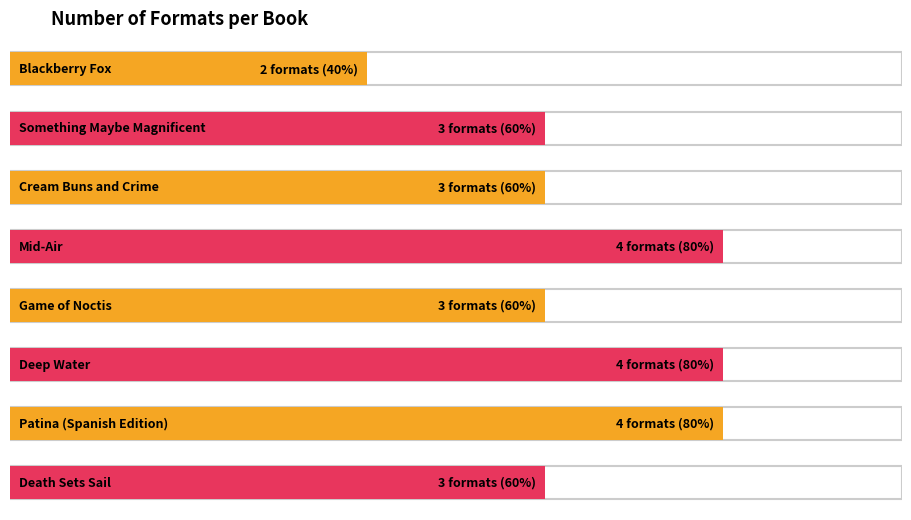

At which label is the value closest to 3?

Something Maybe Magnificent